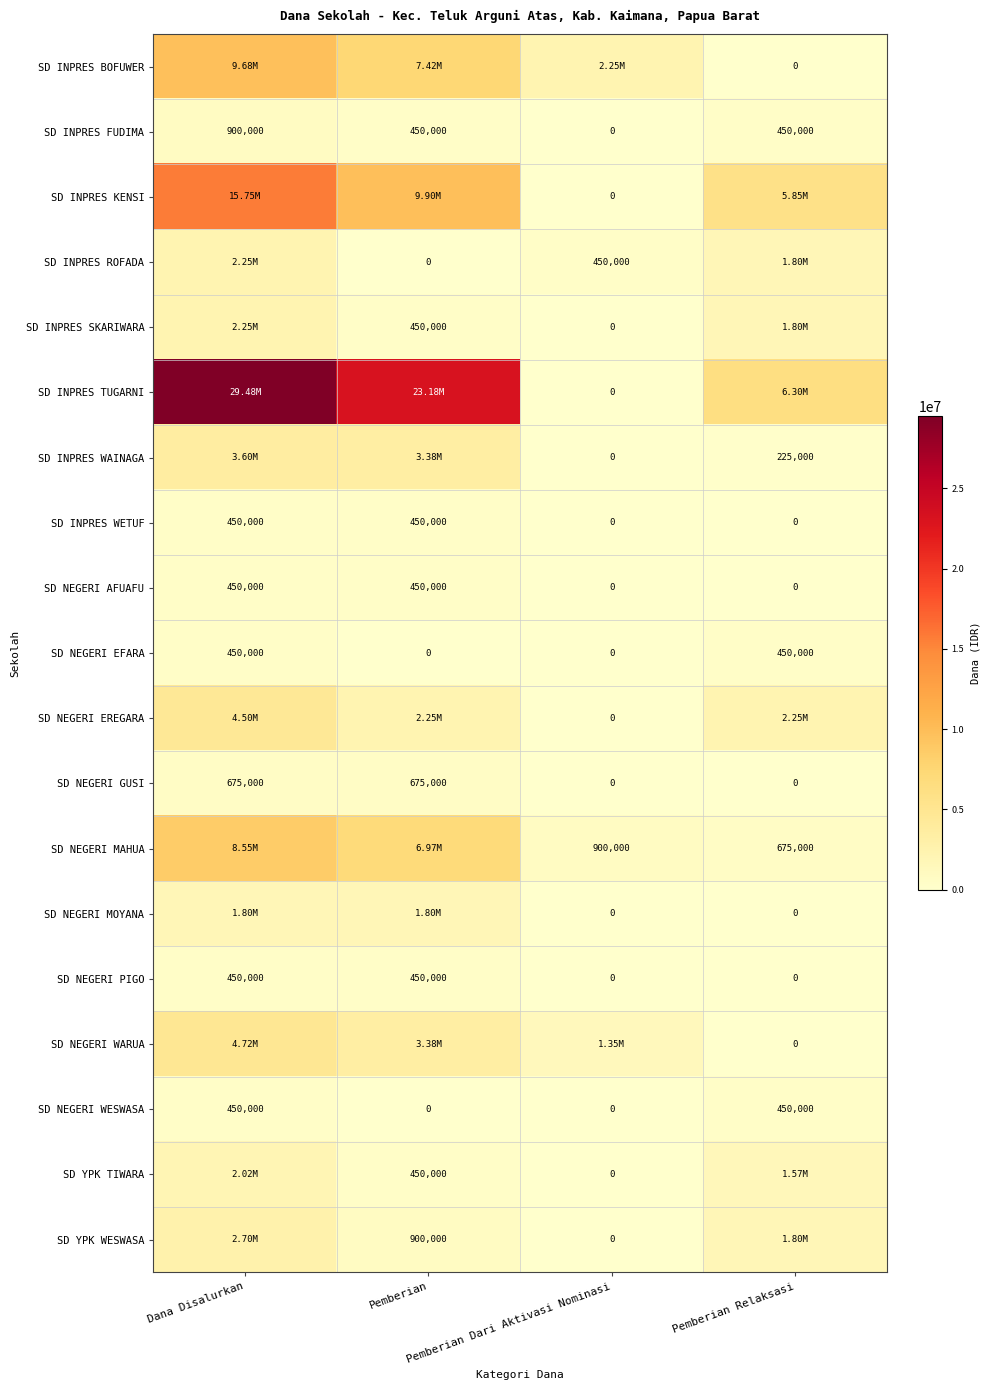

How many data points in SD NEGERI AFUAFU are less than 450000?

2